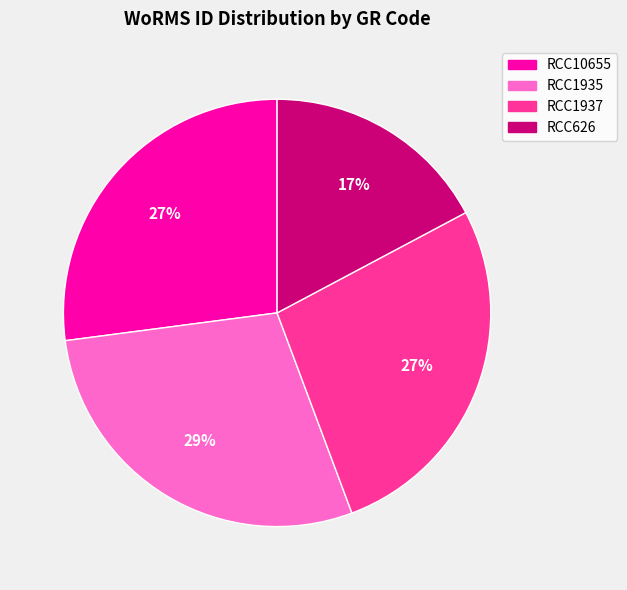

Count the number of slices in the pie.

4